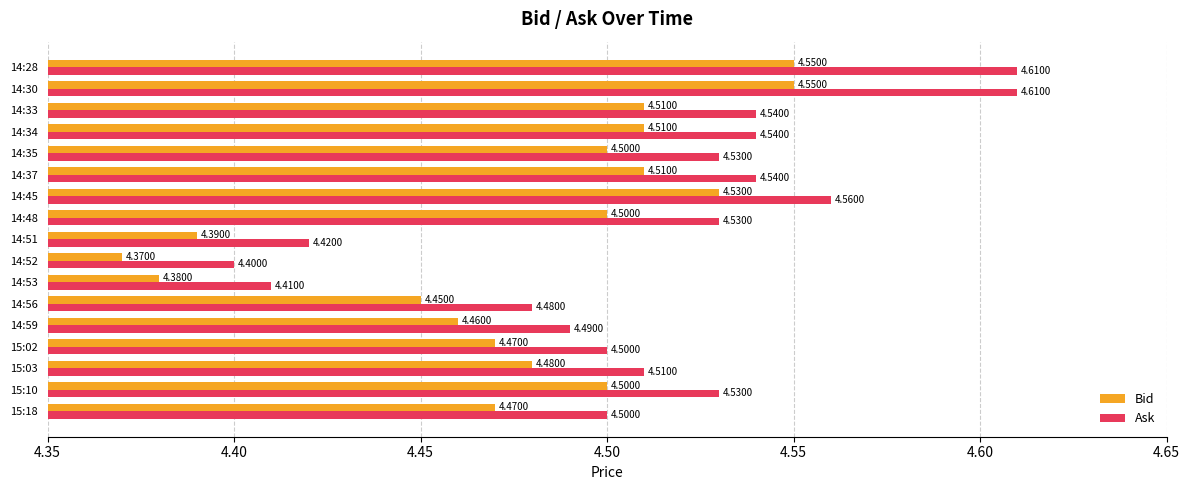

Count the number of categories in the chart.

17